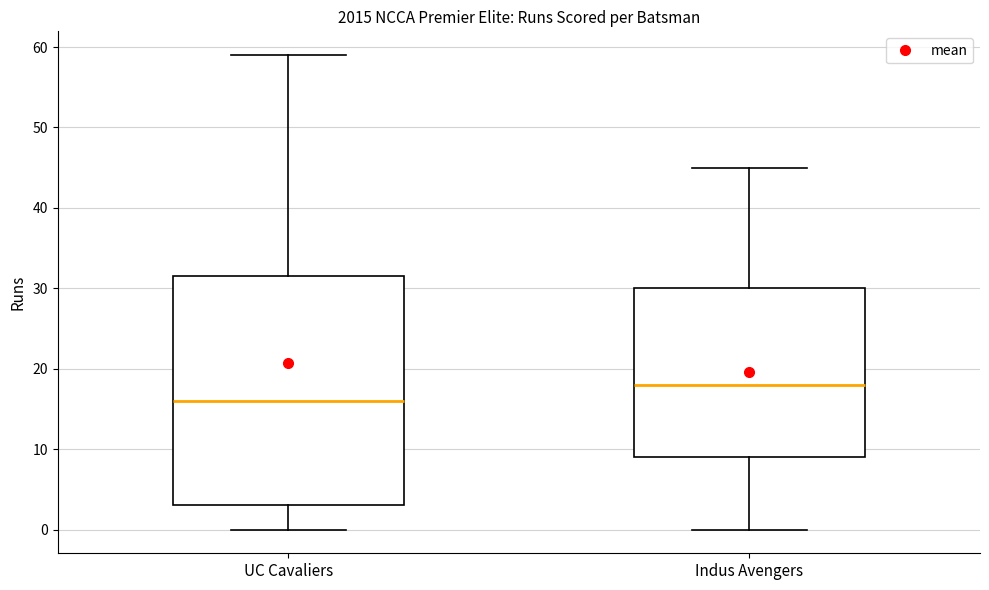

Reading left to right, read every box against the y-axis: the position of its median line, the range the box covers, and the ends of its whiskers. The values are not printed on the chart, so give them approximately, as read against the axis.

UC Cavaliers: median 16, box 3 to 32, whiskers 0 to 59
Indus Avengers: median 18, box 9 to 30, whiskers 0 to 45